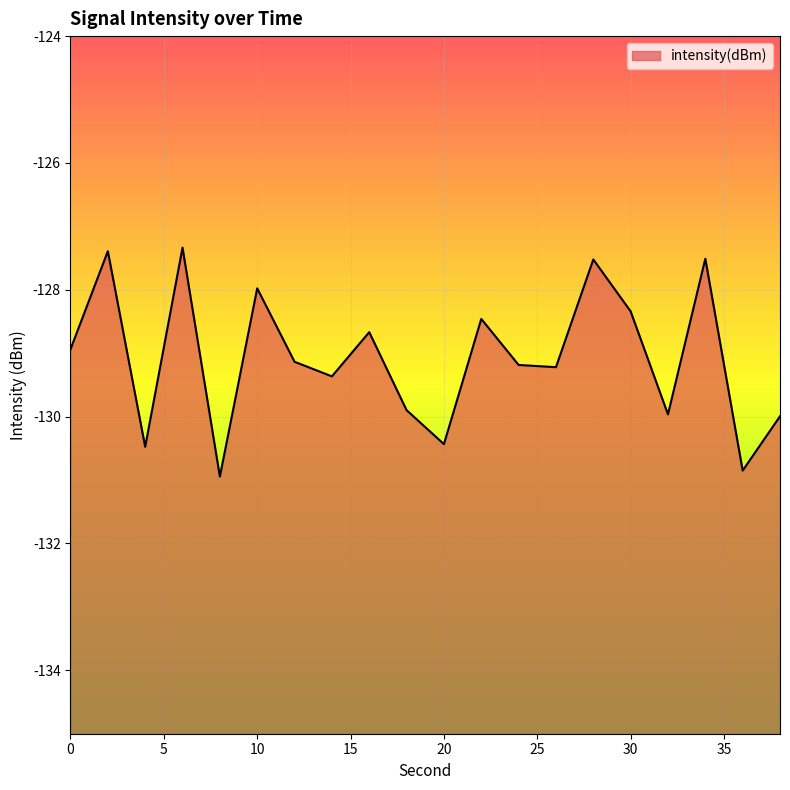

What is the greatest value displayed?

-127.3